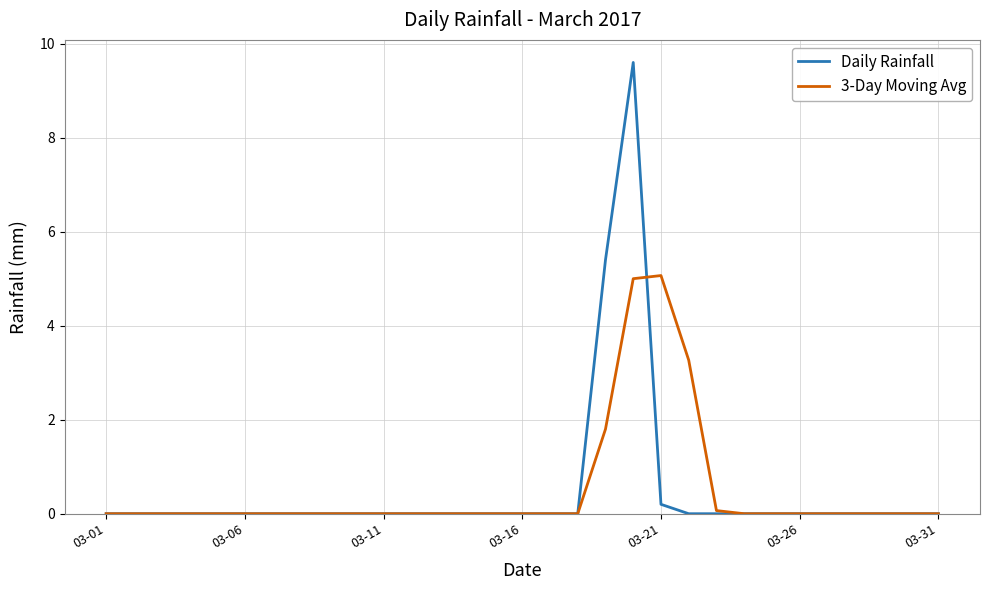

Which series has the largest range (max minus min)?

Daily Rainfall